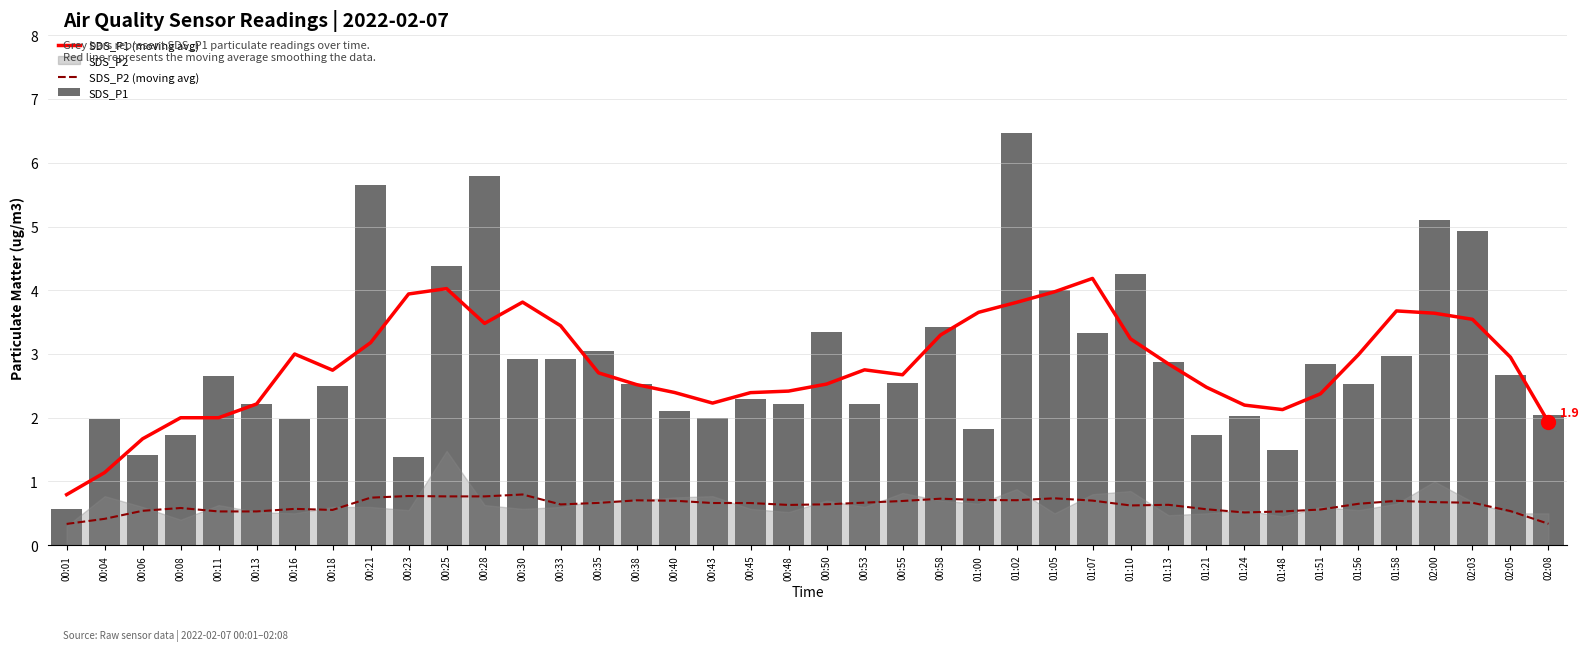

Reading left to right, extract all data points from this chart.

SDS_P1 (moving avg): 00:01=0.8	00:04=1.1	00:06=1.7	00:08=2.0	00:11=2.0	00:13=2.2	00:16=3.0	00:18=2.7	00:21=3.2	00:23=3.9	00:25=4.0	00:28=3.5	00:30=3.8	00:33=3.4	00:35=2.7	00:38=2.5	00:40=2.4	00:43=2.2	00:45=2.4	00:48=2.4	00:50=2.5	00:53=2.8	00:55=2.7	00:58=3.3	01:00=3.7	01:02=3.8	01:05=4.0	01:07=4.2	01:10=3.2	01:13=2.8	01:21=2.5	01:24=2.2	01:48=2.1	01:51=2.4	01:56=3.0	01:58=3.7	02:00=3.6	02:03=3.5	02:05=3.0	02:08=1.9
SDS_P2 (moving avg): 00:01=0.3	00:04=0.4	00:06=0.5	00:08=0.6	00:11=0.5	00:13=0.5	00:16=0.6	00:18=0.6	00:21=0.7	00:23=0.8	00:25=0.8	00:28=0.8	00:30=0.8	00:33=0.6	00:35=0.7	00:38=0.7	00:40=0.7	00:43=0.7	00:45=0.7	00:48=0.6	00:50=0.6	00:53=0.7	00:55=0.7	00:58=0.7	01:00=0.7	01:02=0.7	01:05=0.7	01:07=0.7	01:10=0.6	01:13=0.6	01:21=0.6	01:24=0.5	01:48=0.5	01:51=0.6	01:56=0.7	01:58=0.7	02:00=0.7	02:03=0.7	02:05=0.5	02:08=0.3
SDS_P1: 00:01=0.6	00:04=2.0	00:06=1.4	00:08=1.7	00:11=2.6	00:13=2.2	00:16=2.0	00:18=2.5	00:21=5.7	00:23=1.4	00:25=4.4	00:28=5.8	00:30=2.9	00:33=2.9	00:35=3.0	00:38=2.5	00:40=2.1	00:43=2.0	00:45=2.3	00:48=2.2	00:50=3.4	00:53=2.2	00:55=2.5	00:58=3.4	01:00=1.8	01:02=6.5	01:05=4.0	01:07=3.3	01:10=4.2	01:13=2.9	01:21=1.7	01:24=2.0	01:48=1.5	01:51=2.9	01:56=2.5	01:58=3.0	02:00=5.1	02:03=4.9	02:05=2.7	02:08=2.0